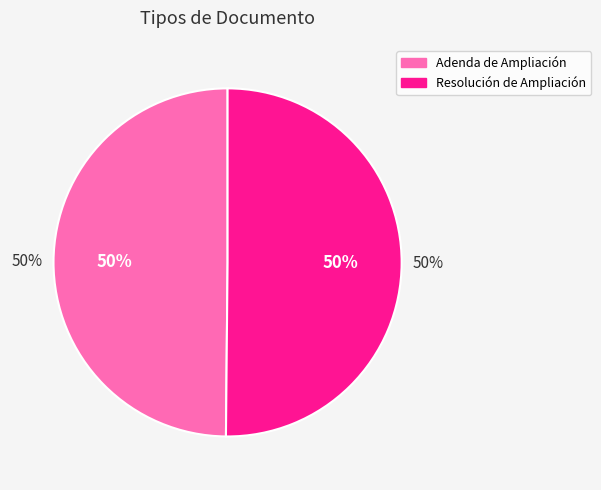

Which slice is the smallest?

Adenda de Ampliación